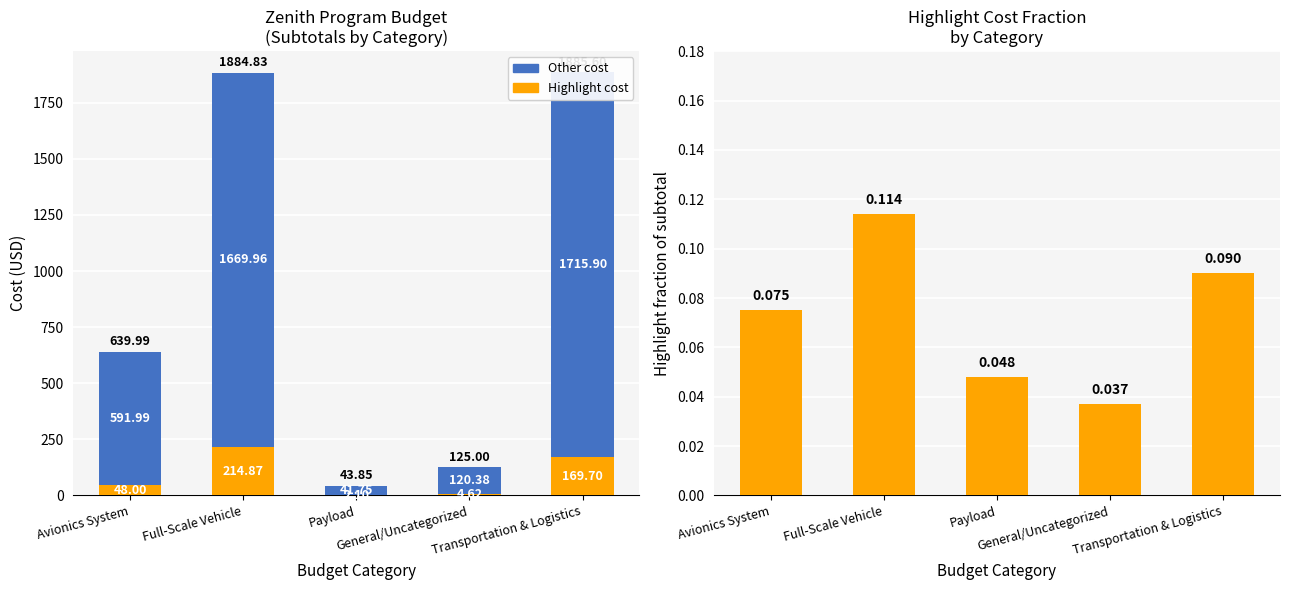

Read the Other cost value at Full-Scale Vehicle.

1670.0